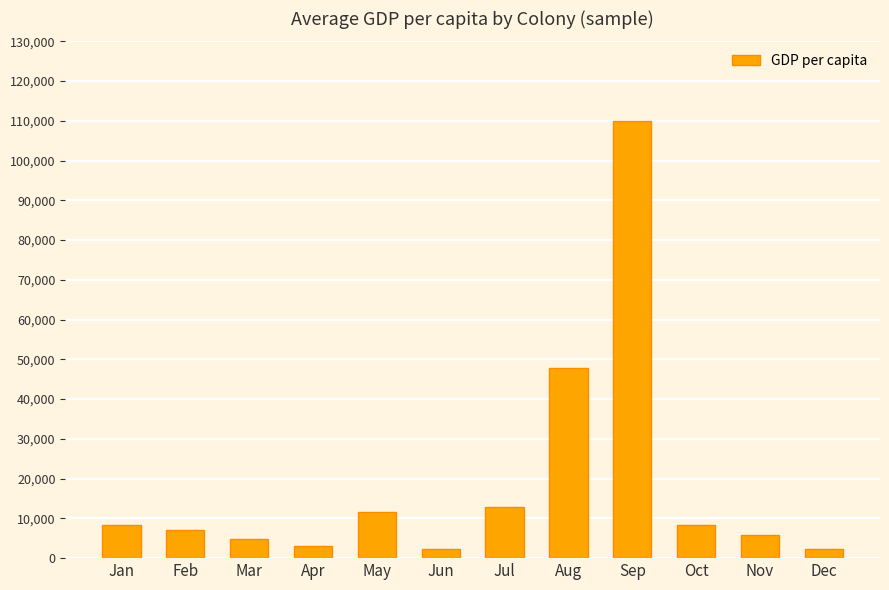

What is the approximate value at Apr?

3155